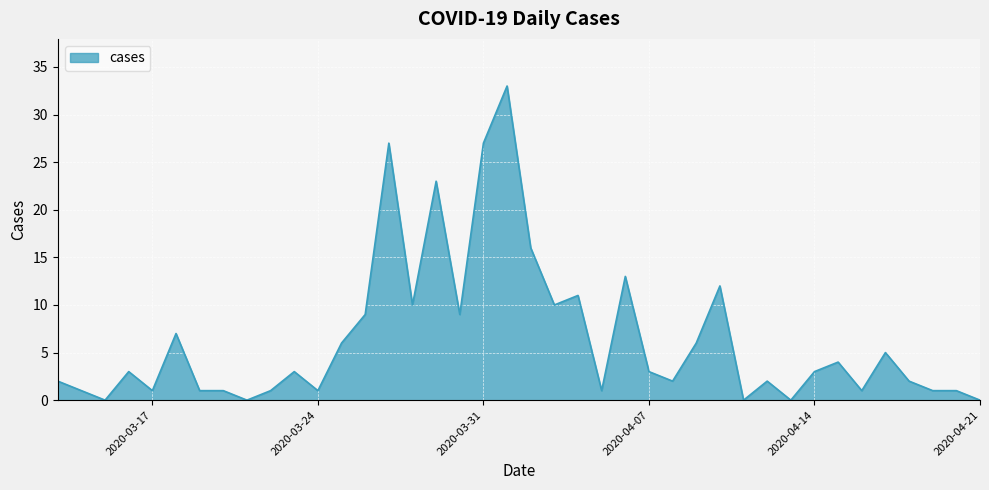

What is the greatest value displayed?

33